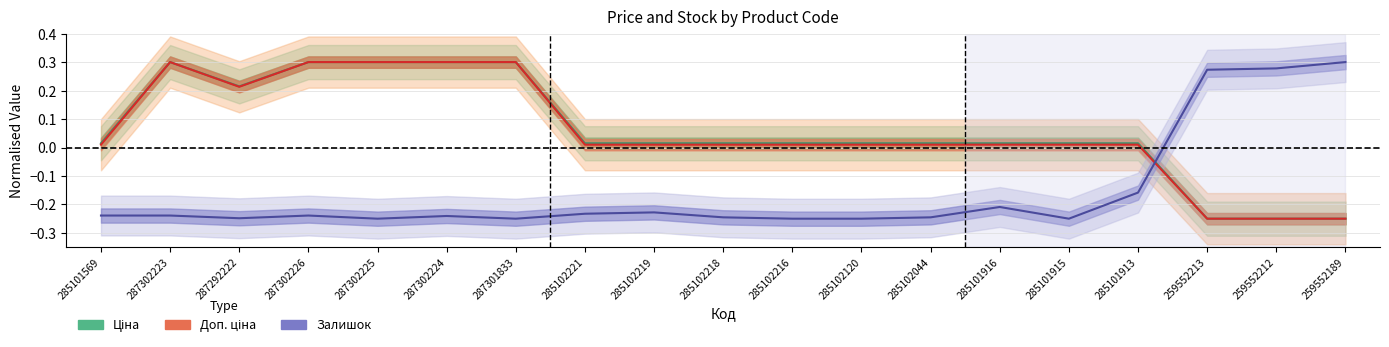

Read the Доп. ціна value at 287302226.

0.3